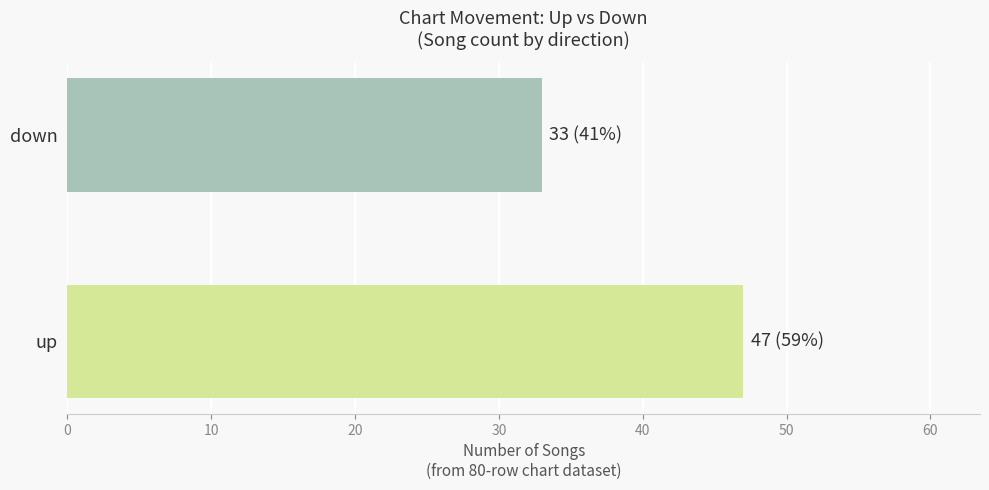

Is it true that the value at up is 47?

True